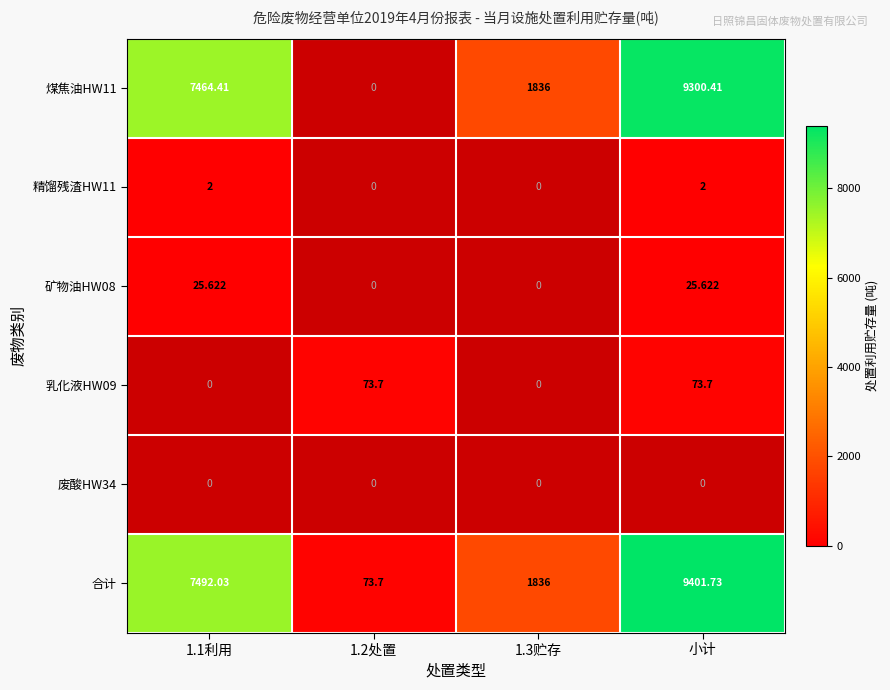

What is the average value of the 合计 series?

4700.9